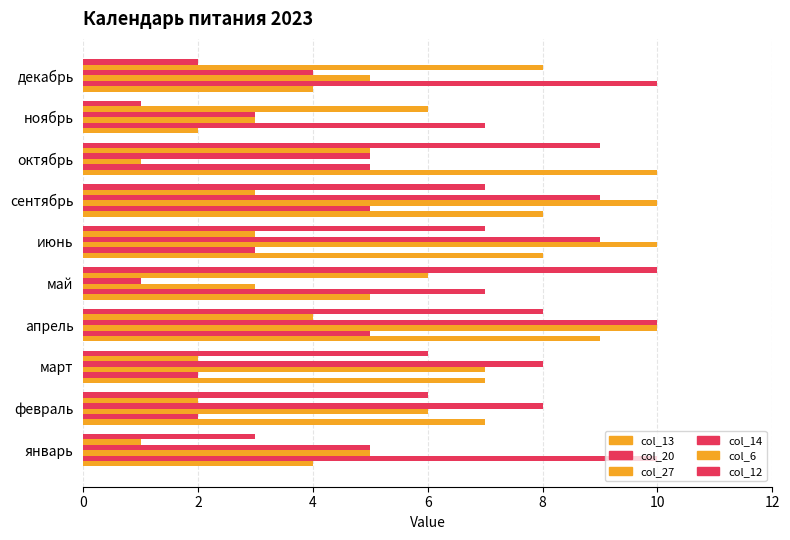

How many values in the col_6 series are below 4?

5